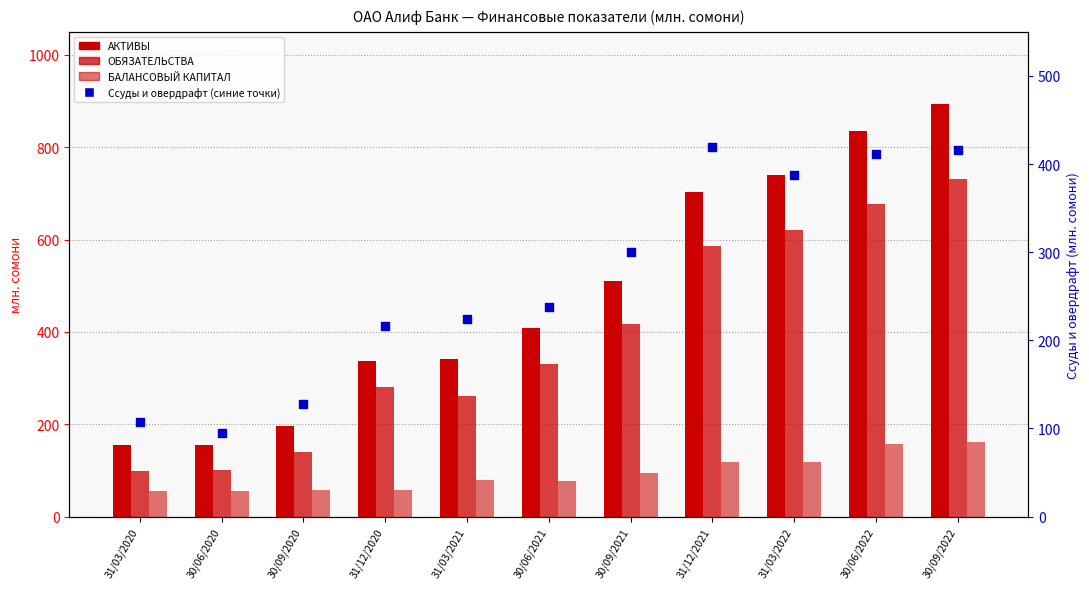

At which category is the sum across all series the highest?

30/09/2022